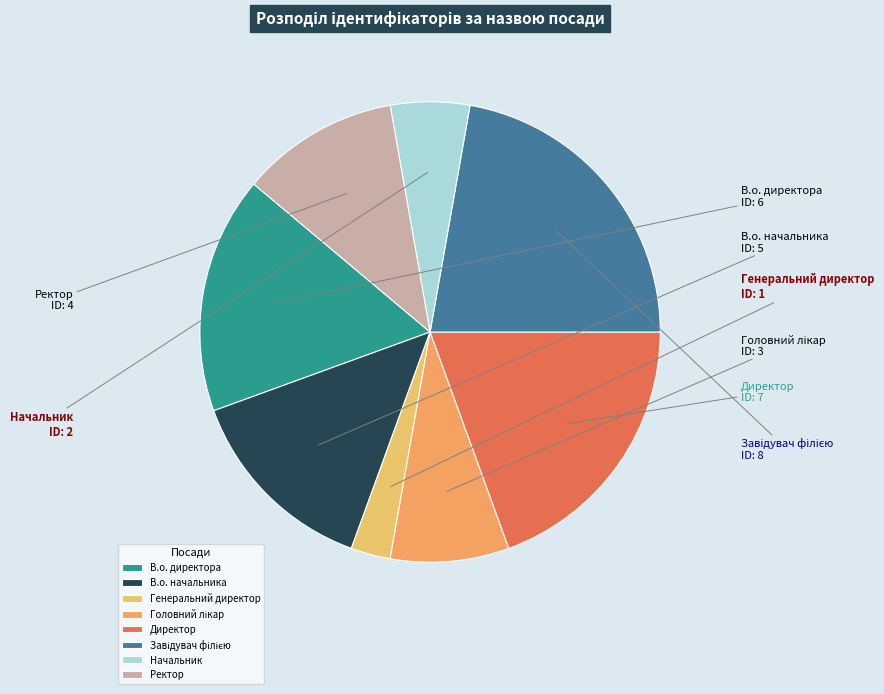

Do В.о. начальника and В.о. директора together represent more than half of the pie?

No